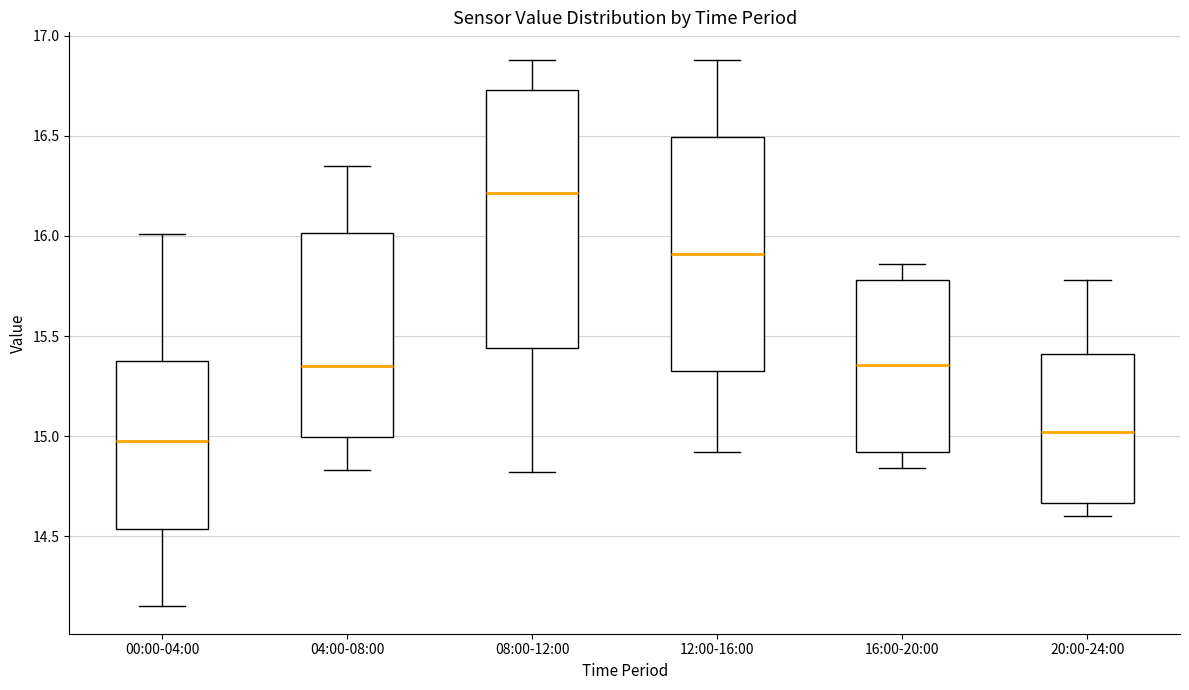

Which box is the tallest, from its lower edge to its upper edge?

08:00-12:00